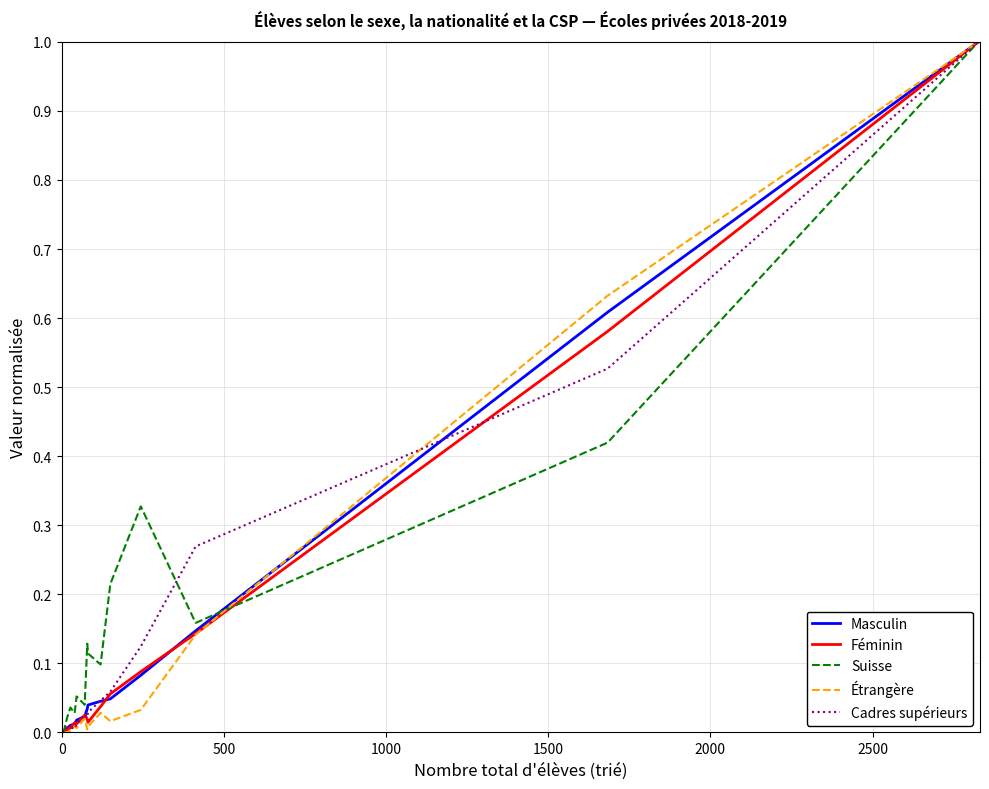

What is the maximum value for Masculin?

1.0